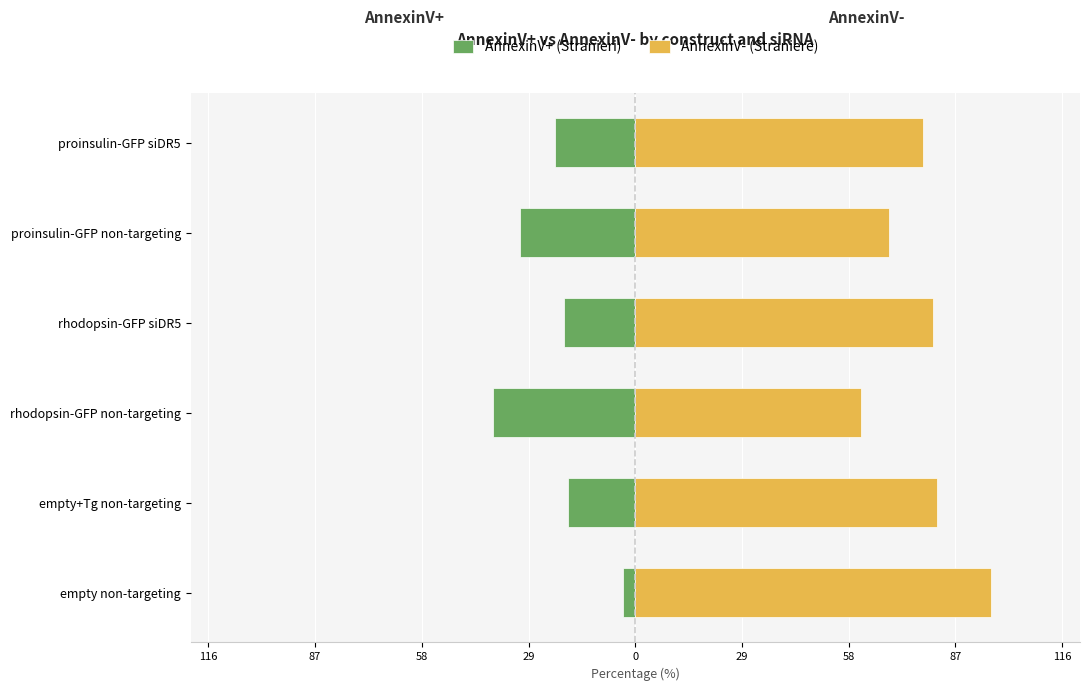

Is the value of AnnexinV- (Straniere) at rhodopsin-GFP non-targeting greater than the value of AnnexinV+ (Stranieri) at rhodopsin-GFP non-targeting?

Yes